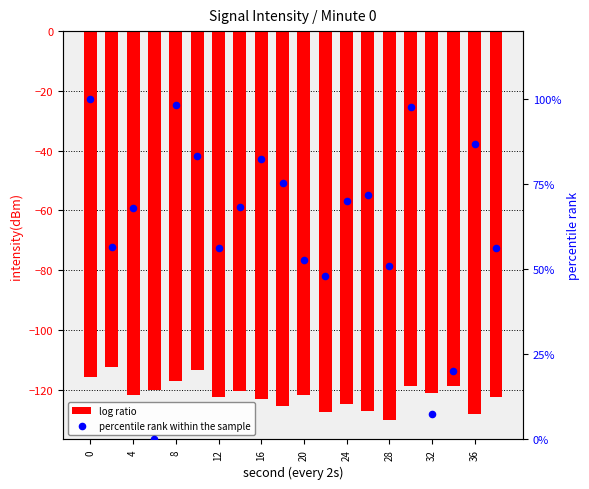

Which series reaches the minimum Y coordinate?

log ratio